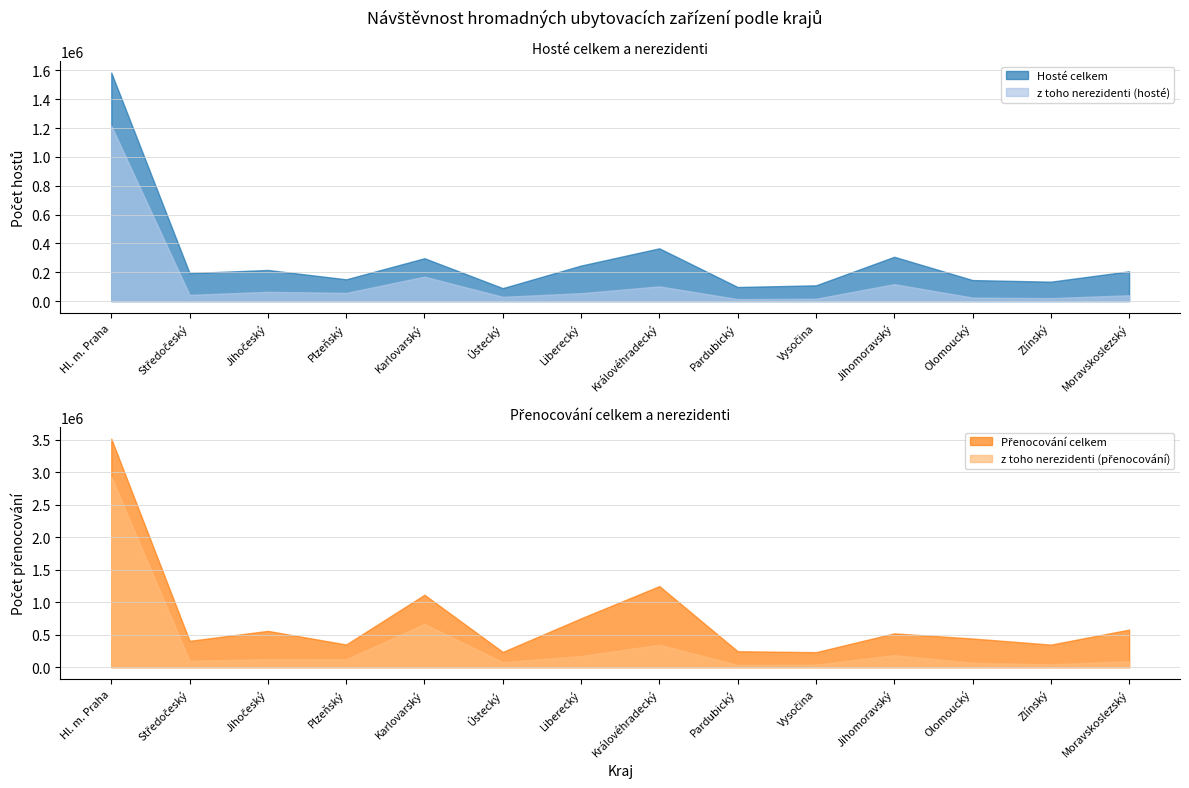

What is the difference between the maximum and second lowest values in the z toho nerezidenti (přenocování) series?

2894791